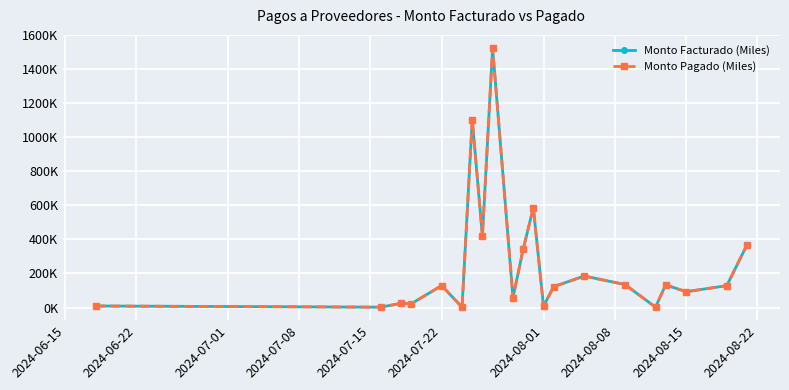

True or false: Monto Pagado (Miles) and Monto Facturado (Miles) cross at least once.

False